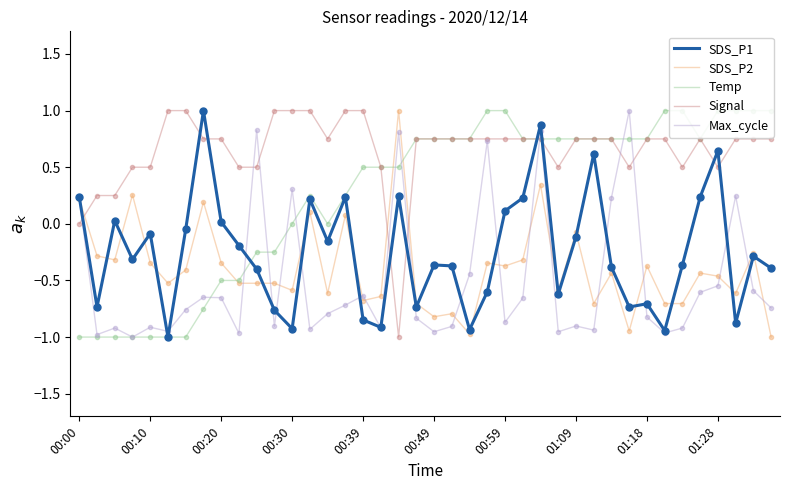

What is the maximum value shown in the chart?

1.0